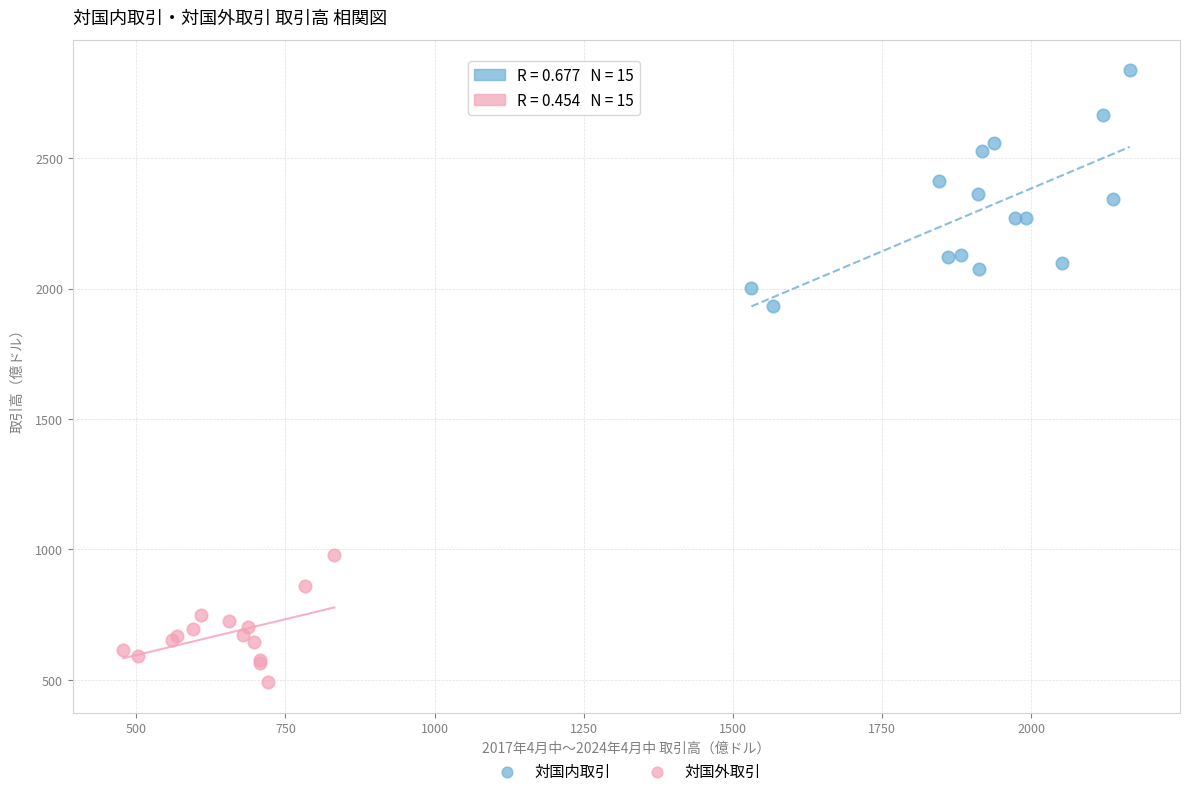

Which series has the largest Y range (max minus min)?

対国内取引